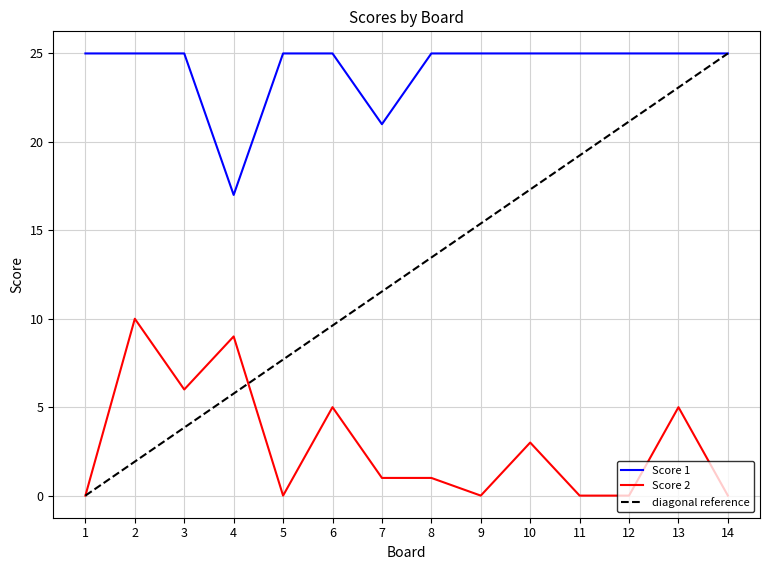

True or false: Score 2 and Score 1 intersect in this chart.

False